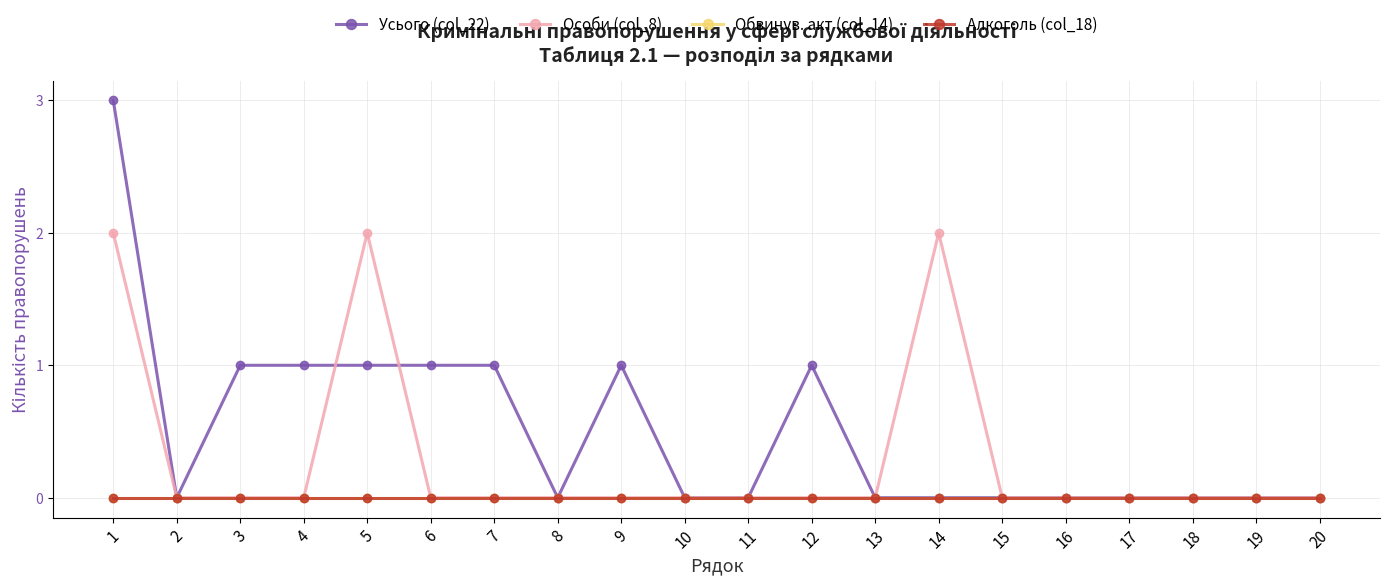

What is the value of the Усього (col_22) point at the 4th from the left?

1